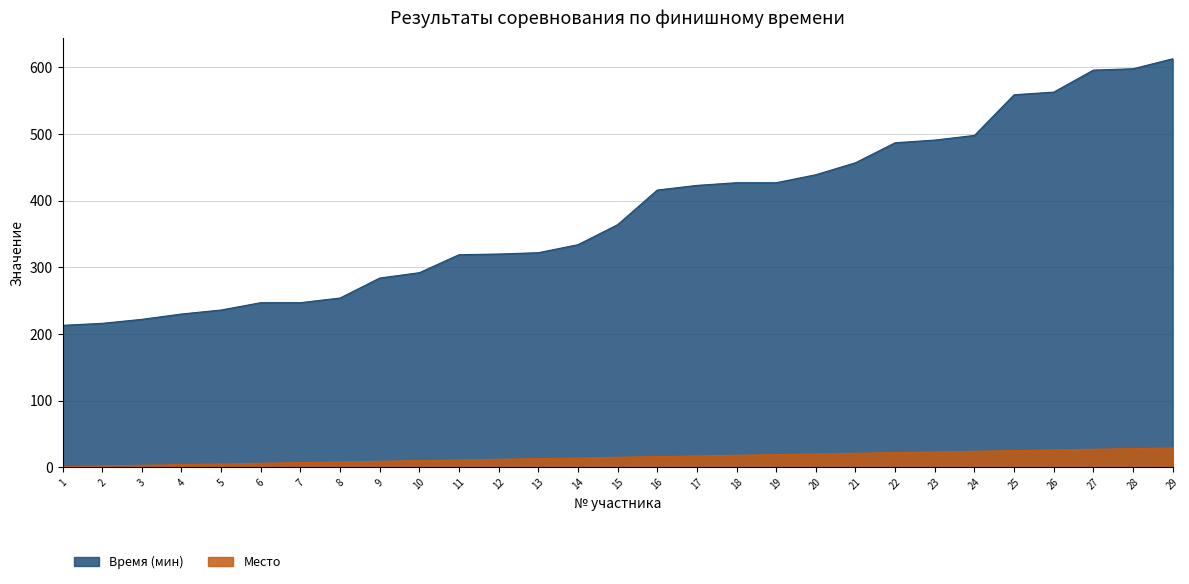

Which series has the widest spread of values?

Время (мин)